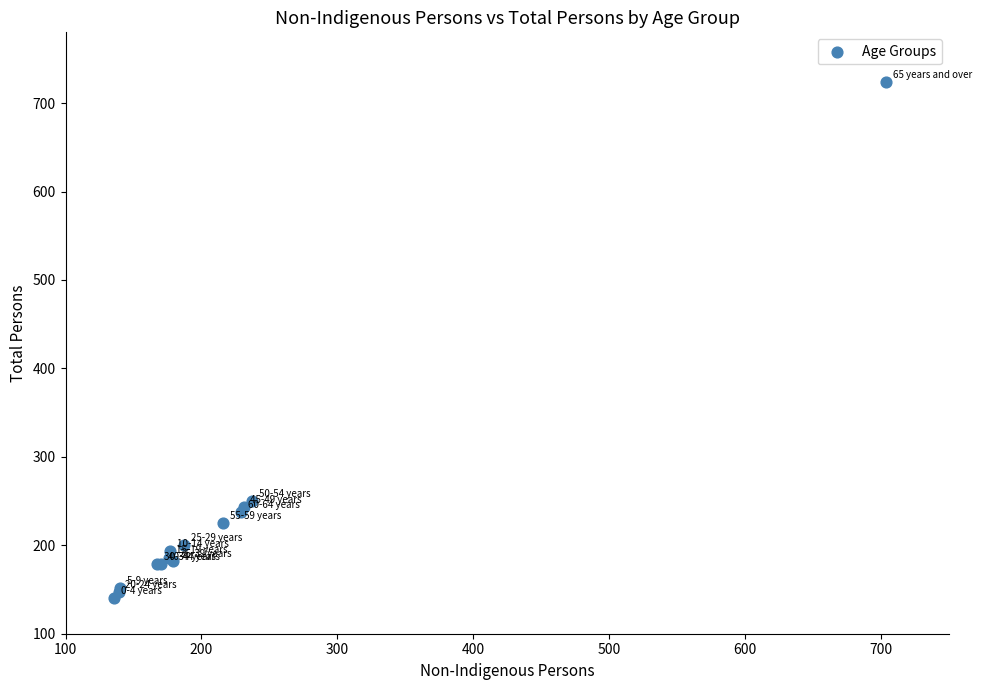

What Y value in the scatter plot is closest to 432?

250